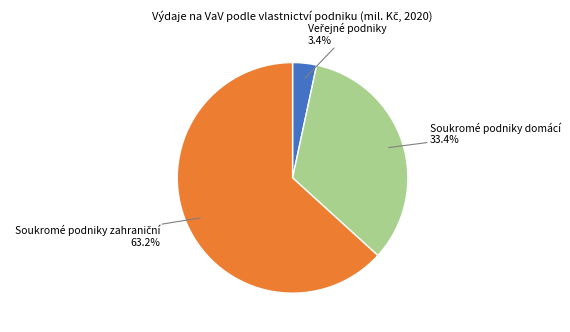

How many slices are in this pie chart?

3